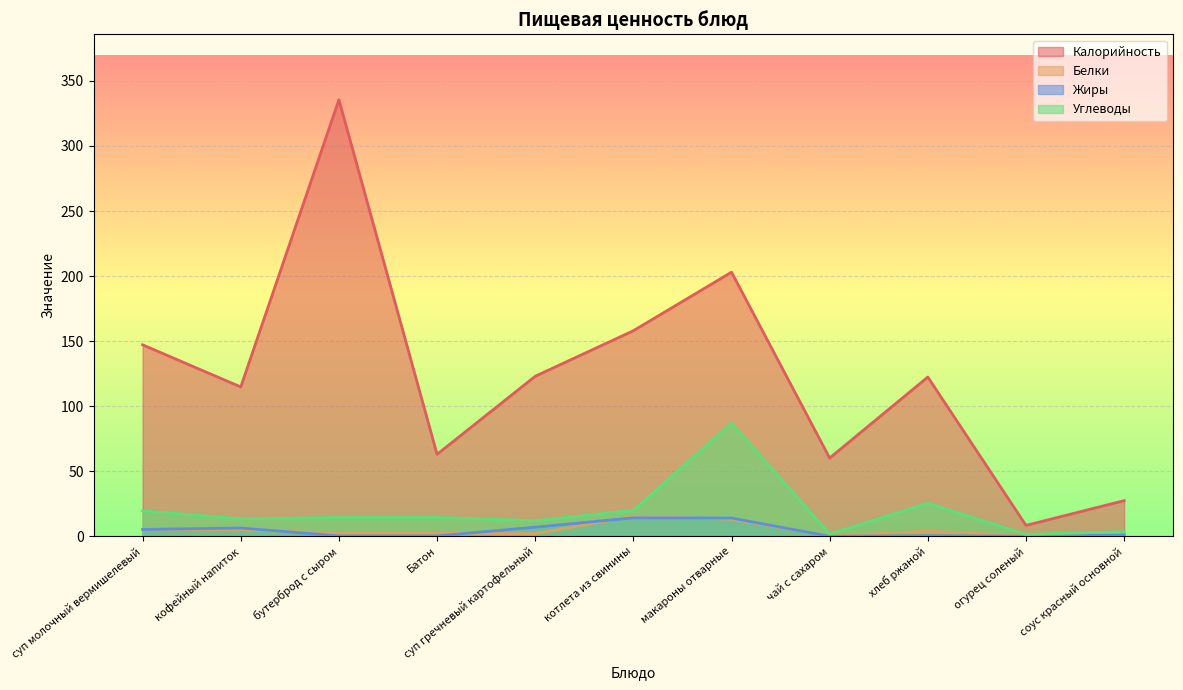

After their last crossing, which series has the higher values: Жиры or Белки?

Белки